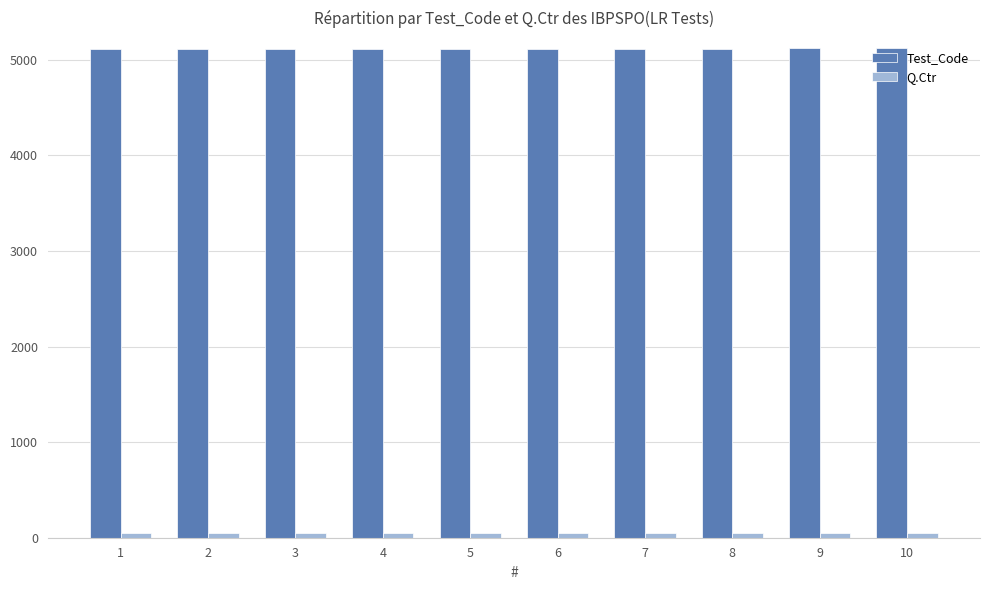

How many bars are there in each group?

2